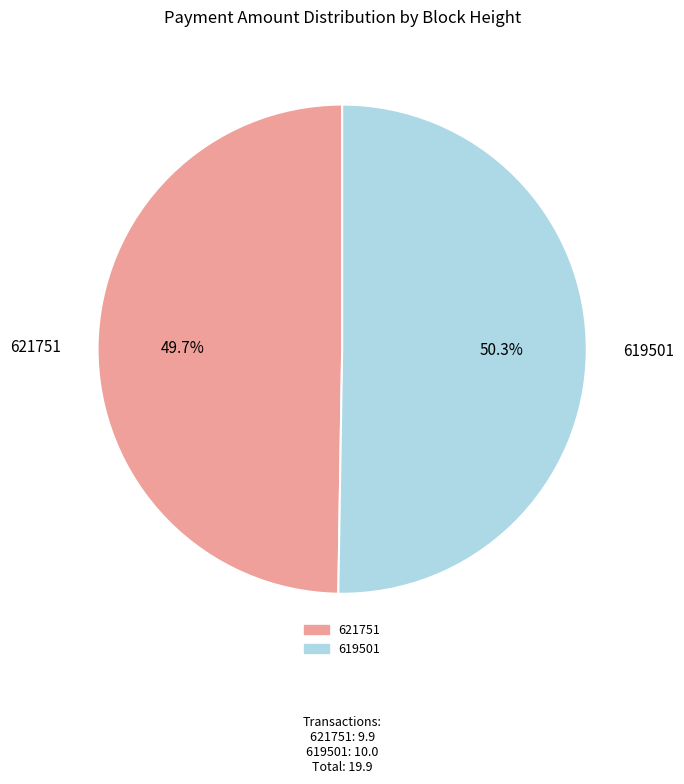

Approximately how many times larger is the value at 619501 compared to 621751?

1.0